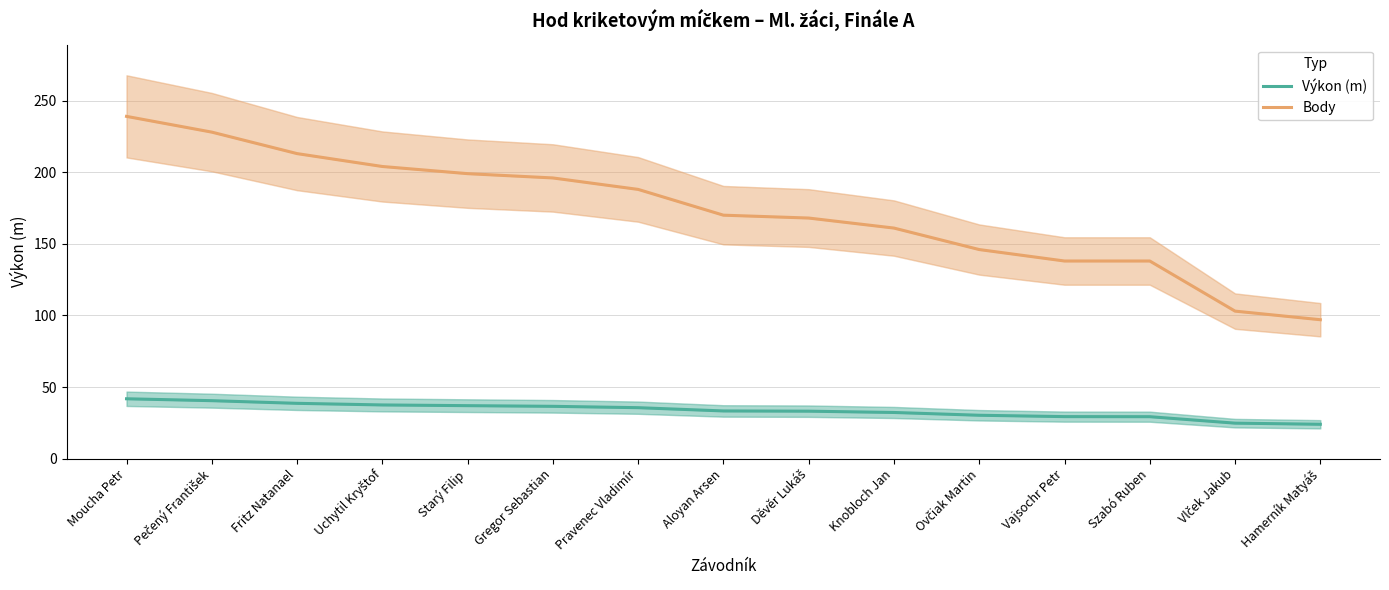

What is the total value across all series at Gregor Sebastian?

232.5